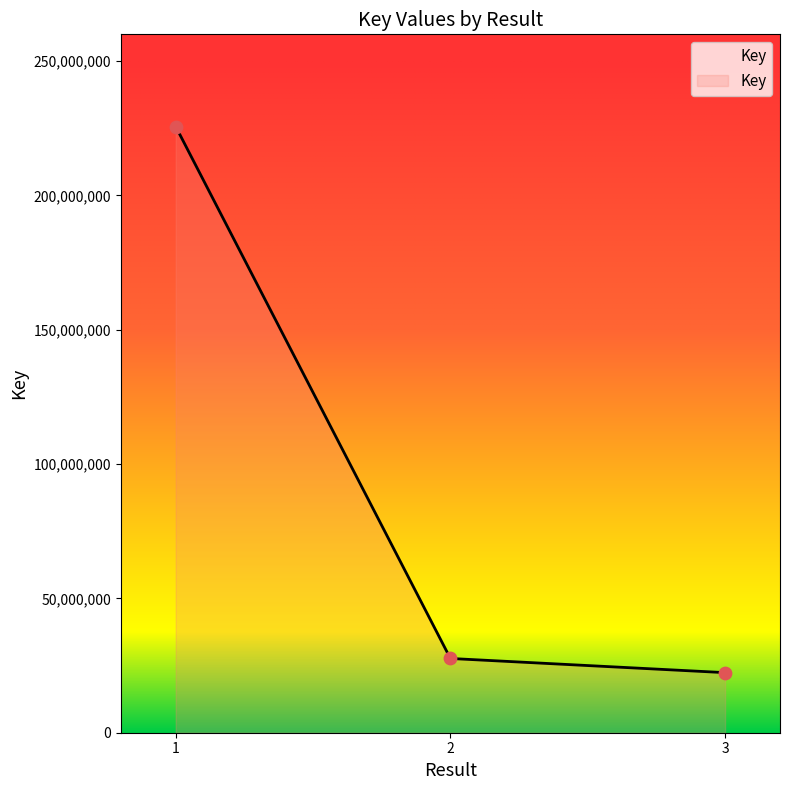

What is the change in value from 1 to 3?

-203308834